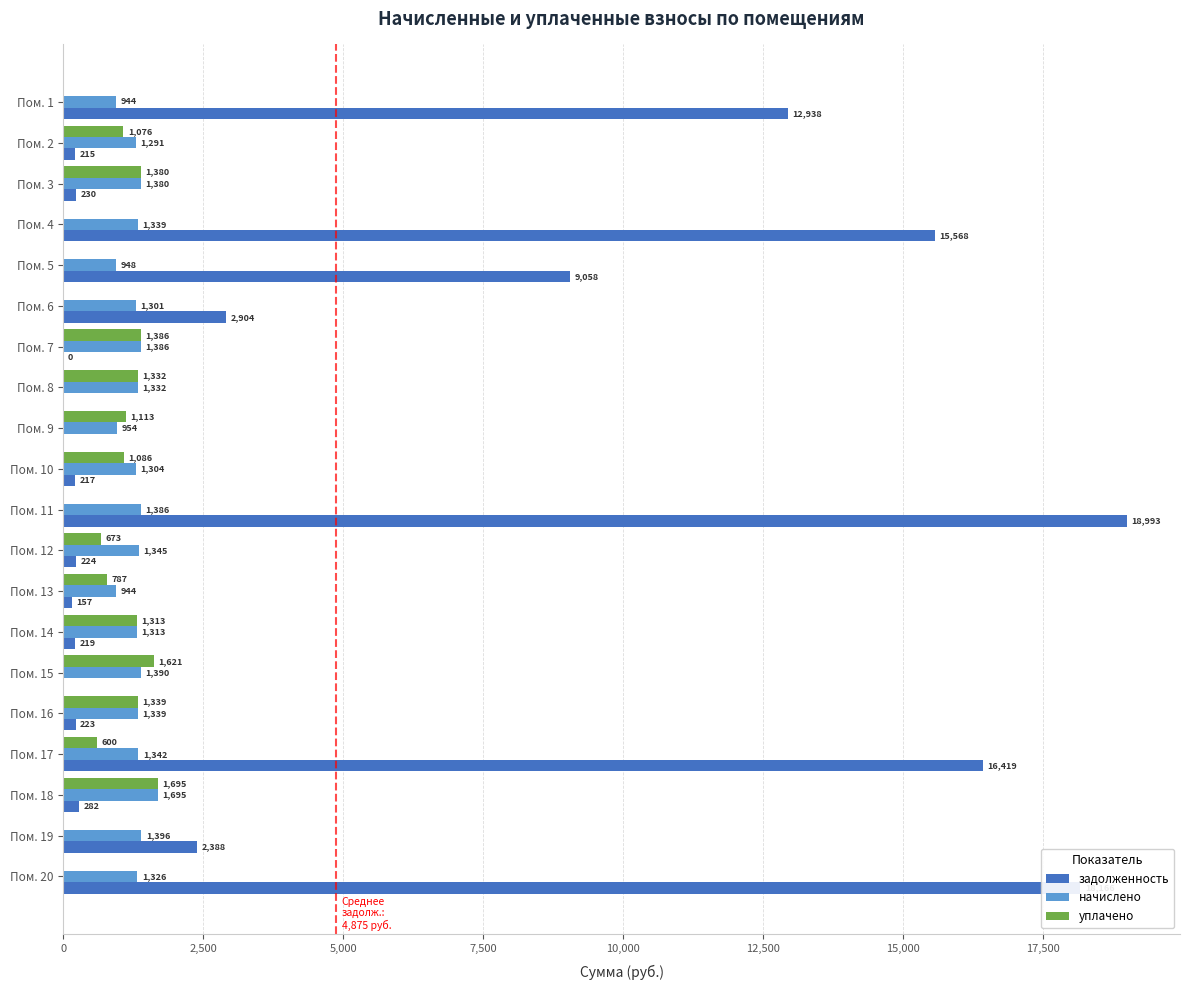

Which series changed the most between Пом. 4 and Пом. 15?

задолженность